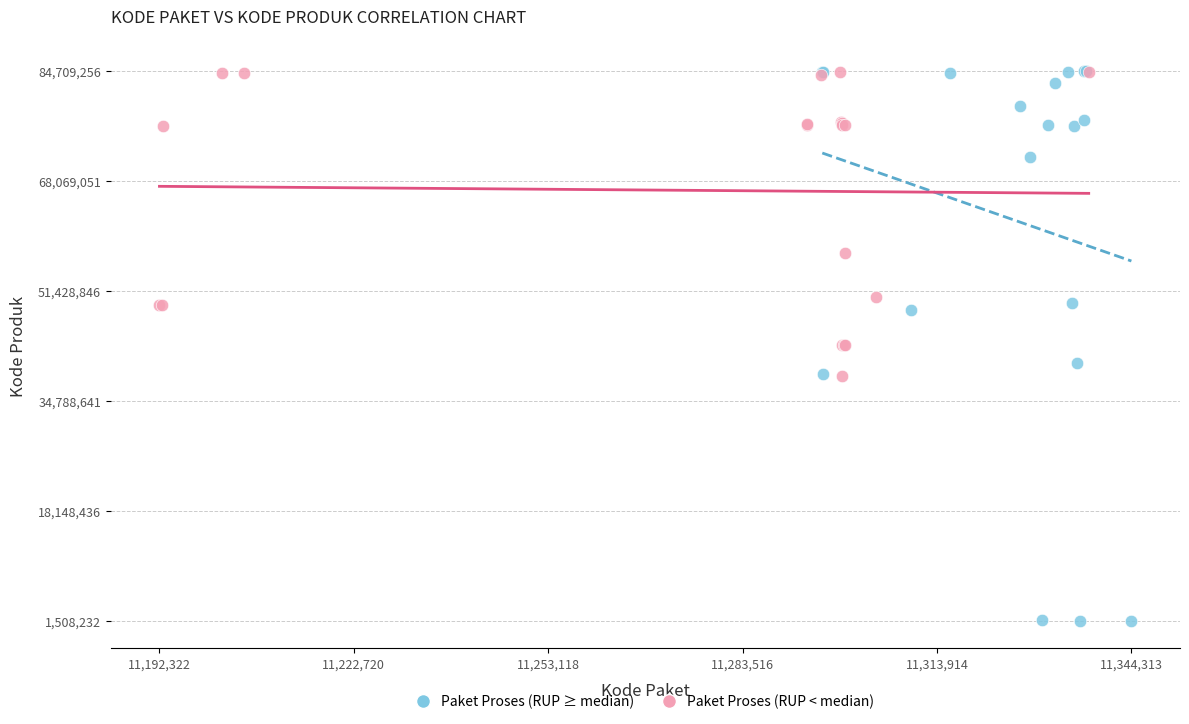

Which series has the widest spread of Y values?

Paket Proses (RUP ≥ median)